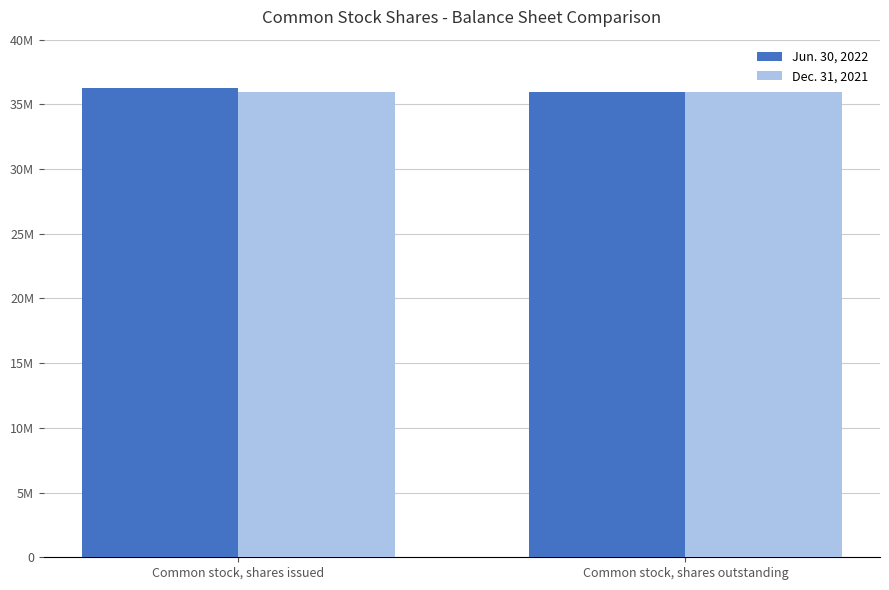

Does the chart contain any negative values?

No